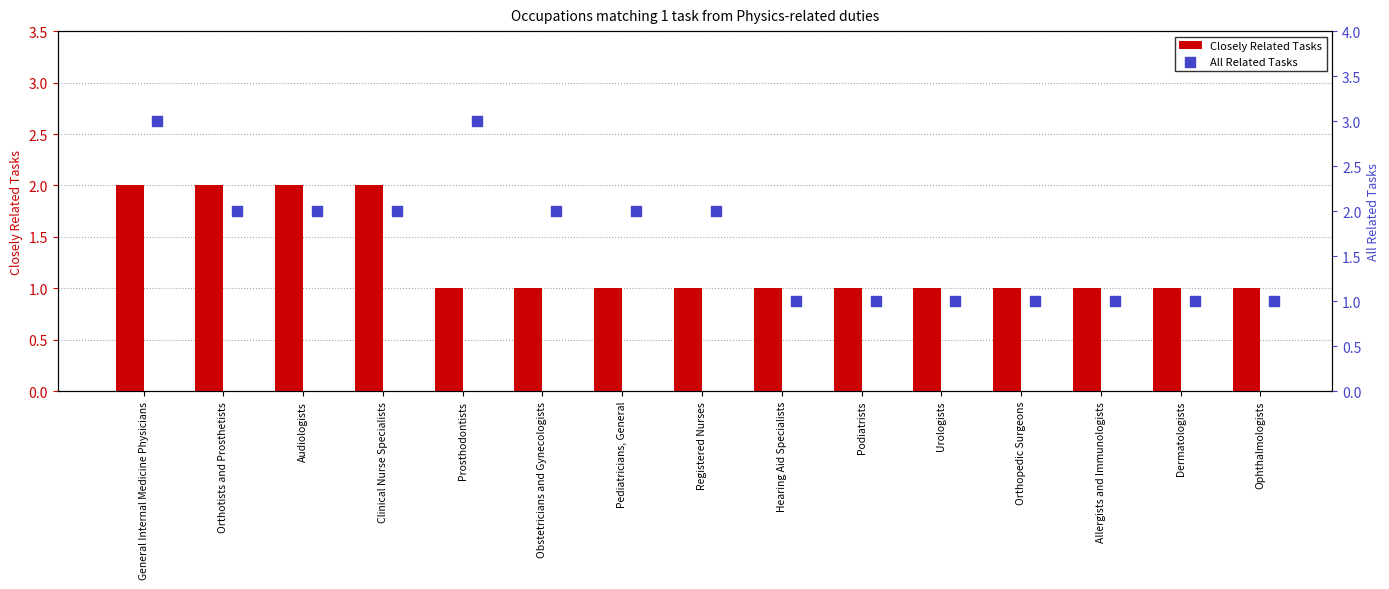

Which series reaches the maximum Y coordinate?

All Related Tasks